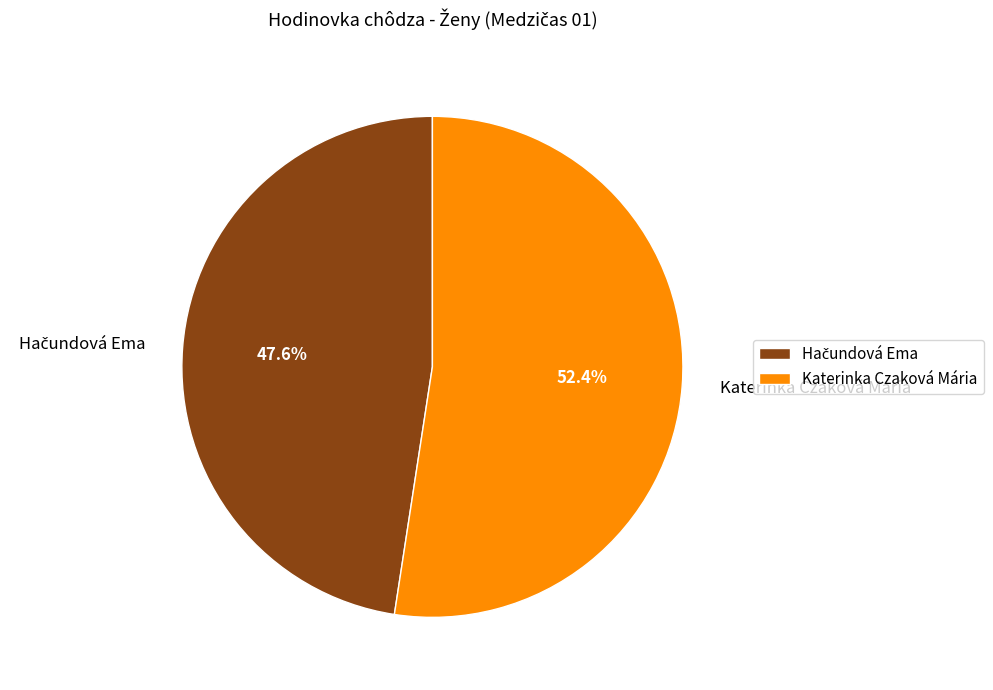

Which category accounts for the majority?

Katerinka Czaková Mária